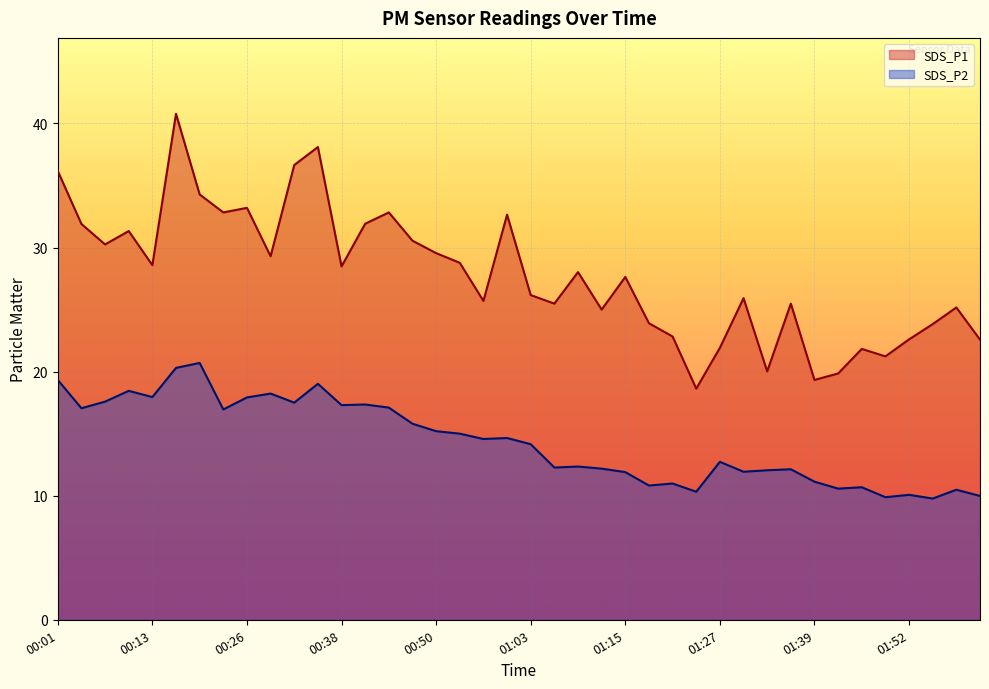

Which series has the largest total across all categories?

SDS_P1